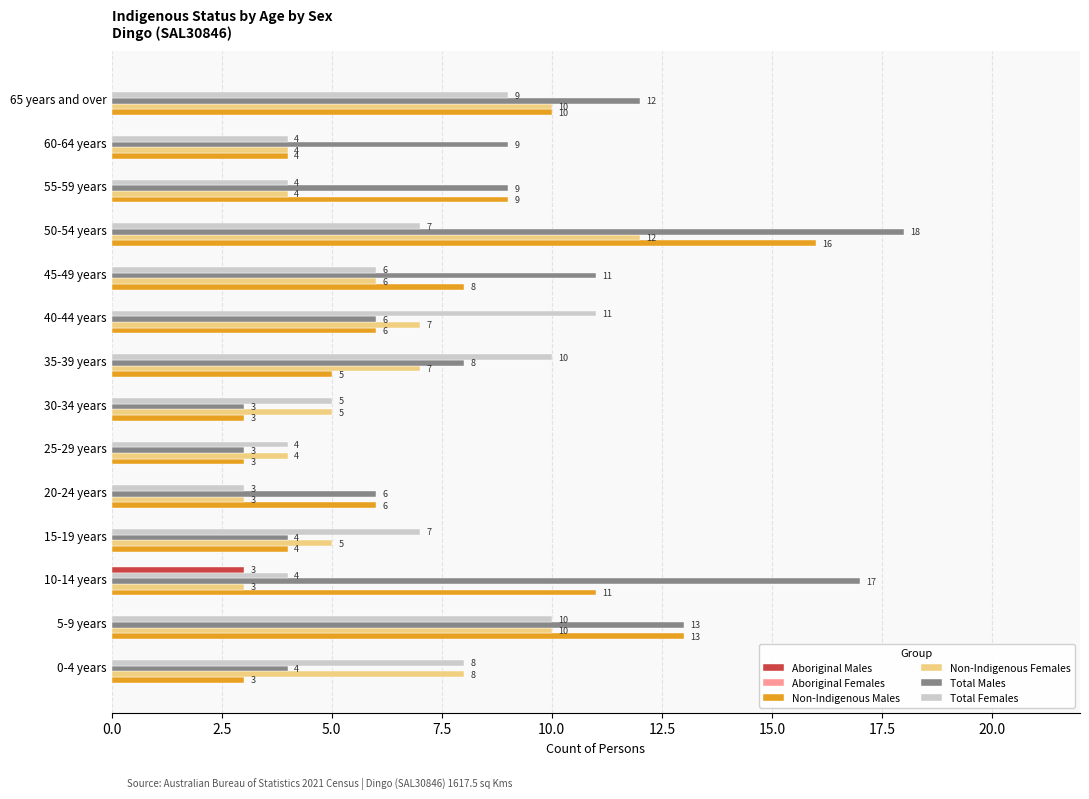

True or false: Non-Indigenous Males has a value of 8 at 45-49 years.

True